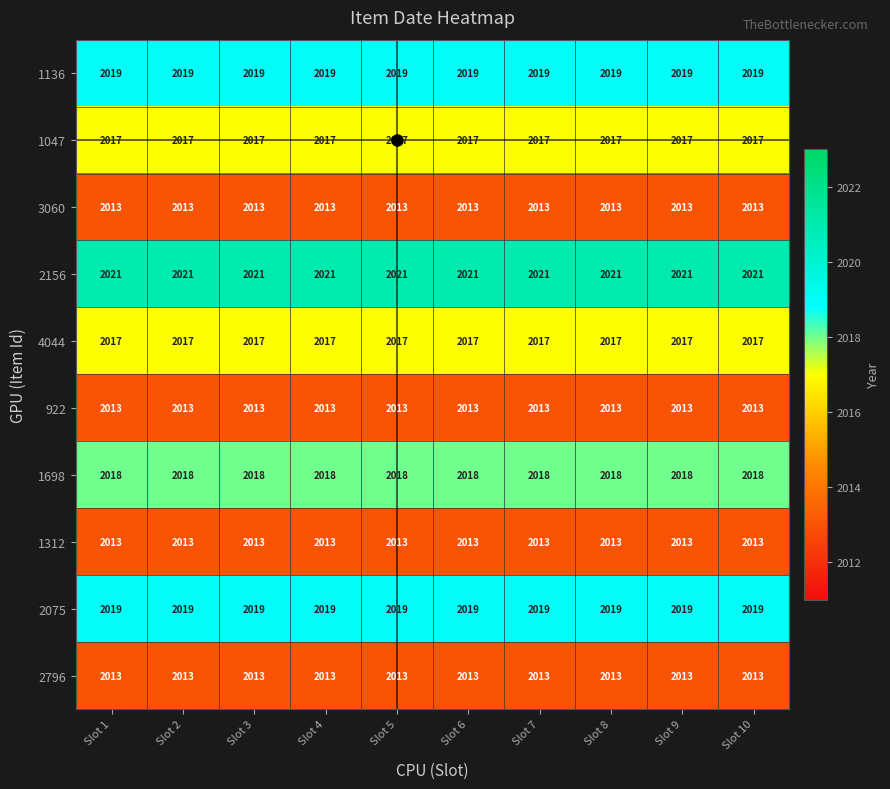

True or false: 1698 has a value of 946 at Slot 10.

False